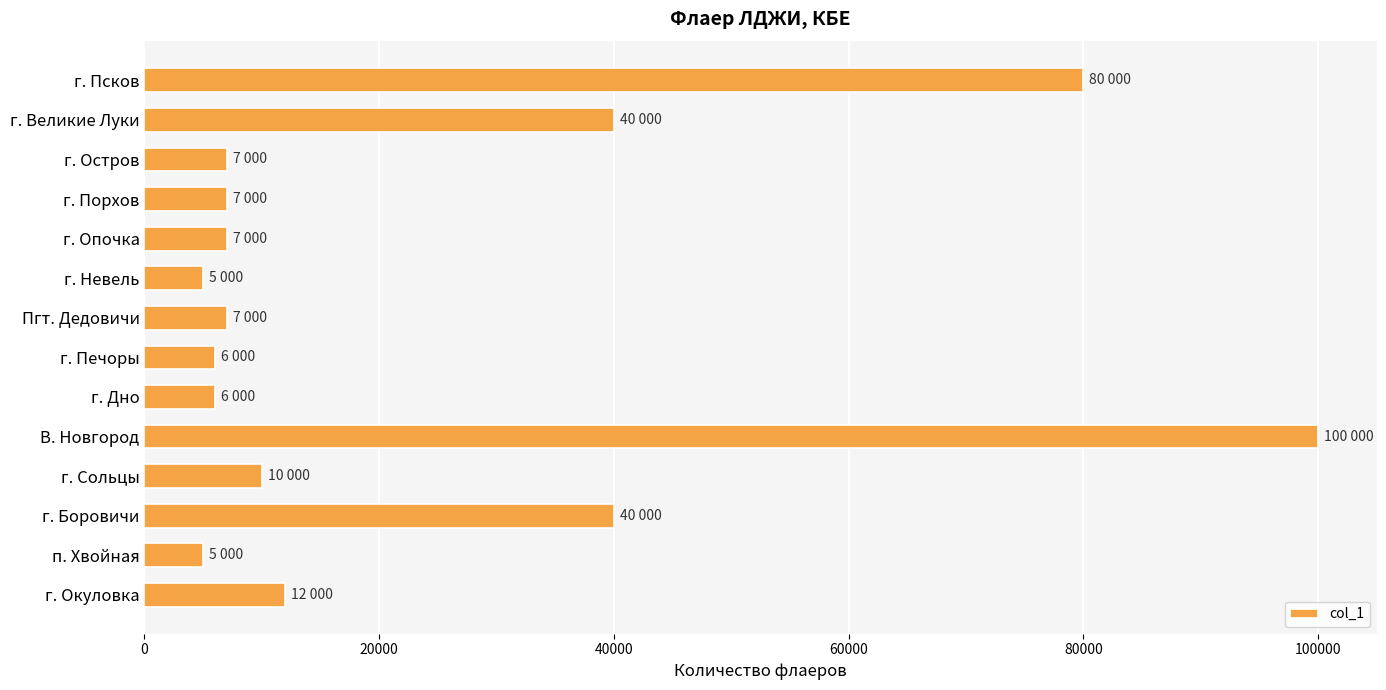

Reading bottom to top, what are all the values shown in this chart?

г. Окуловка=12000	п. Хвойная=5000	г. Боровичи=40000	г. Сольцы=10000	В. Новгород=100000	г. Дно=6000	г. Печоры=6000	Пгт. Дедовичи=7000	г. Невель=5000	г. Опочка=7000	г. Порхов=7000	г. Остров=7000	г. Великие Луки=40000	г. Псков=80000